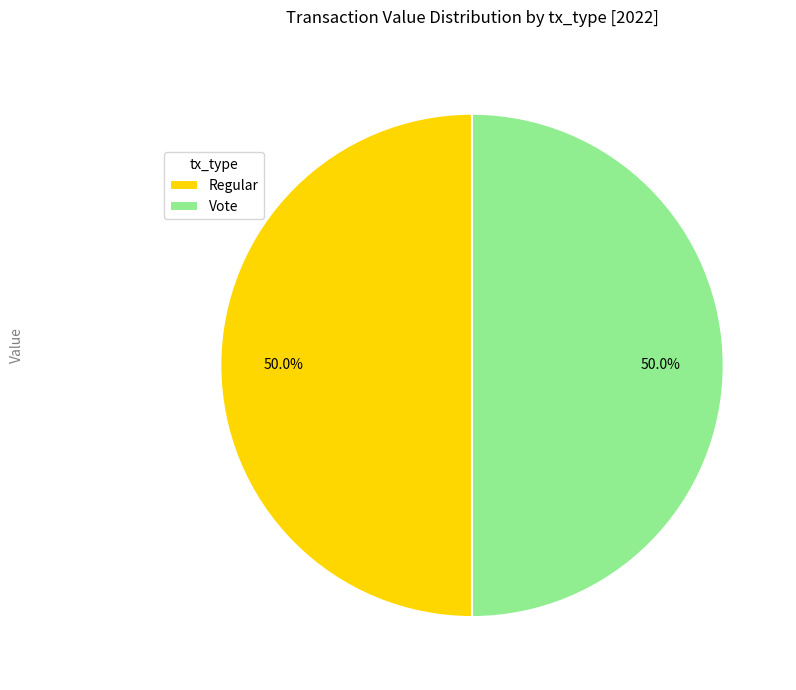

Approximately how many times larger is the value at Regular compared to Vote?

1.0